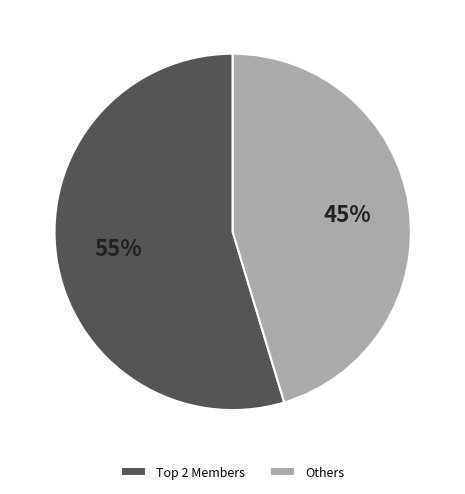

Which category accounts for the majority?

Top 2 Members